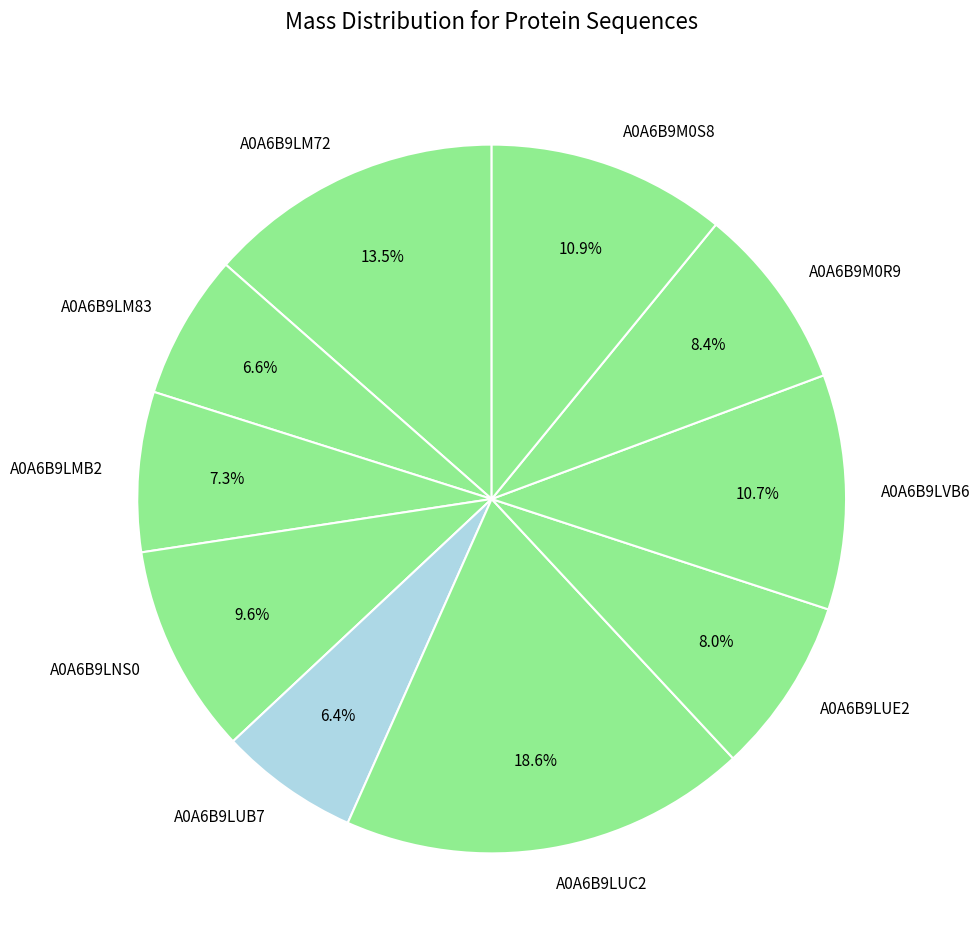

What percentage is the A0A6B9LM83 slice, to the nearest percent?

7%